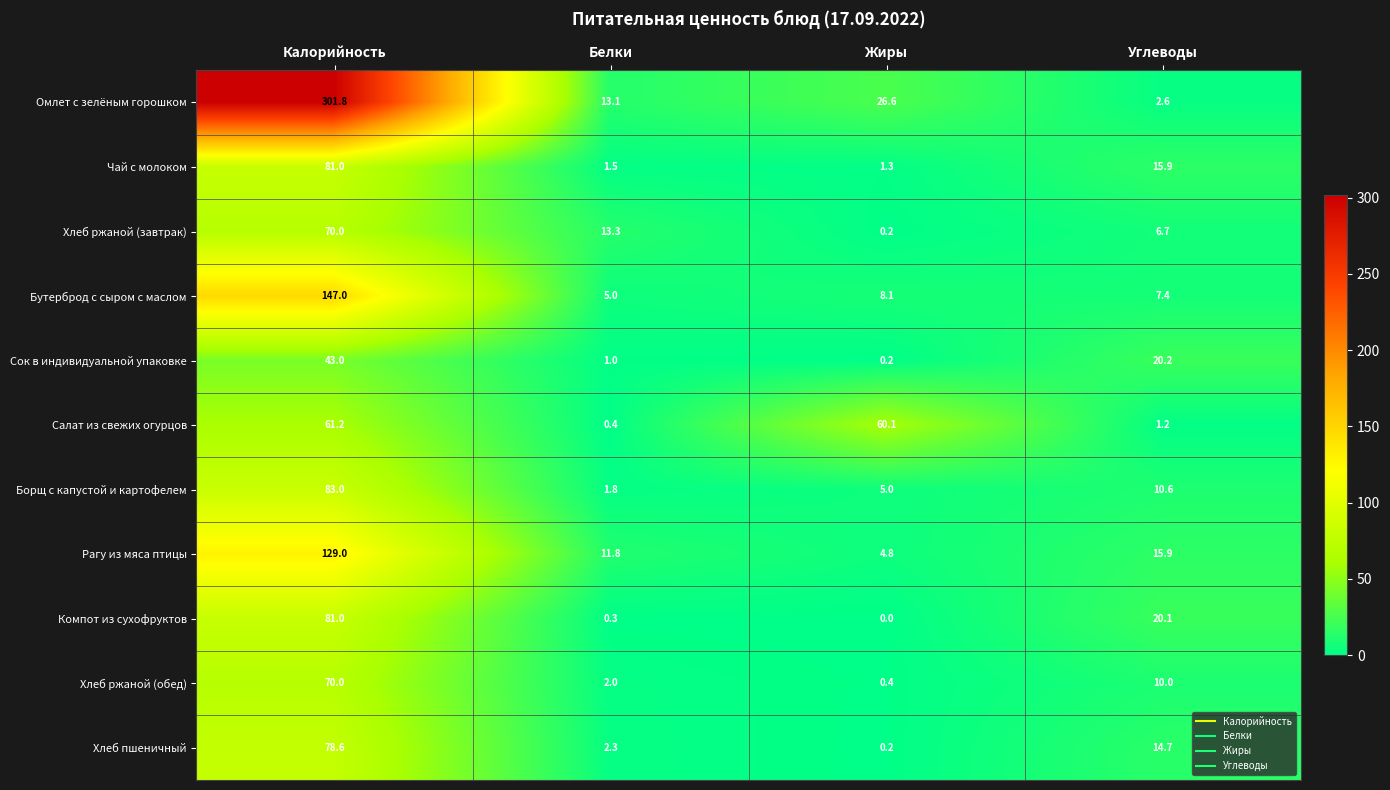

List the labels in order of Салат из свежих огурцов value, largest first.

Калорийность, Жиры, Углеводы, Белки